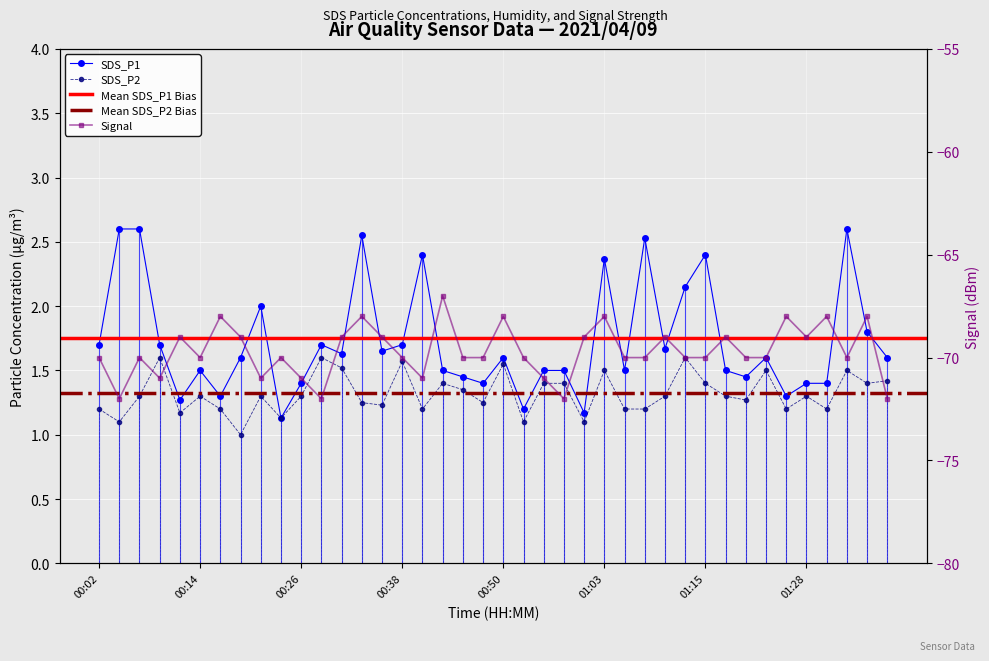

What is the difference between the SDS_P2 values at 01:39 and 00:53?

0.3